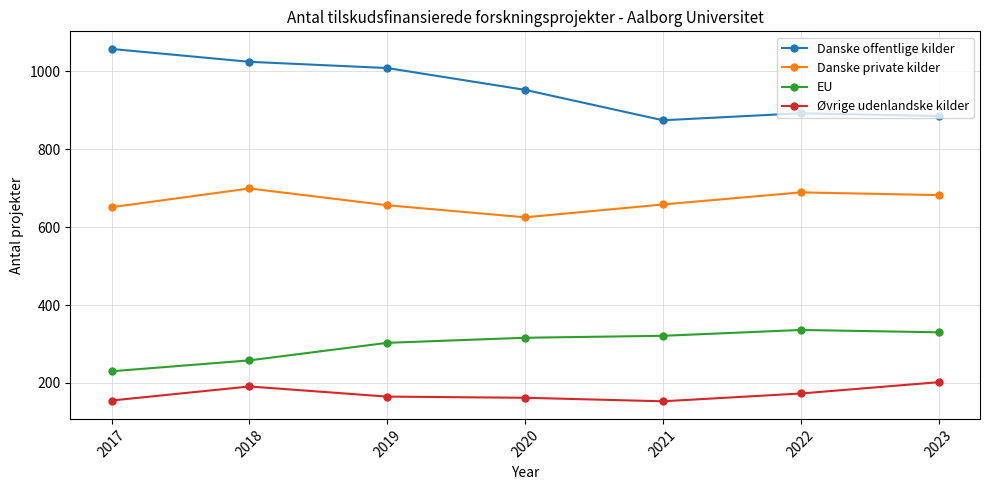

What is the maximum value for Danske private kilder?

699